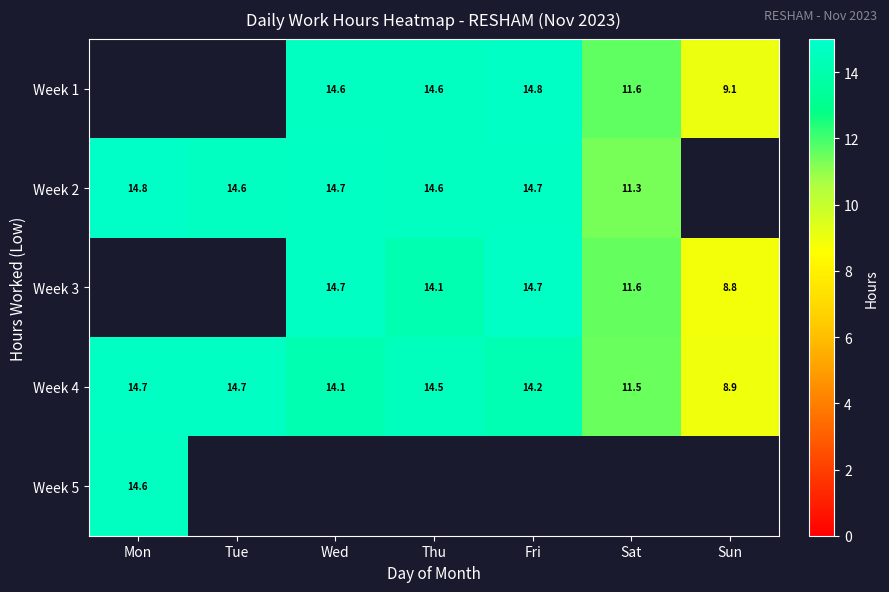

Is the value of Week 4 at Sun greater than the value of Week 1 at Thu?

No